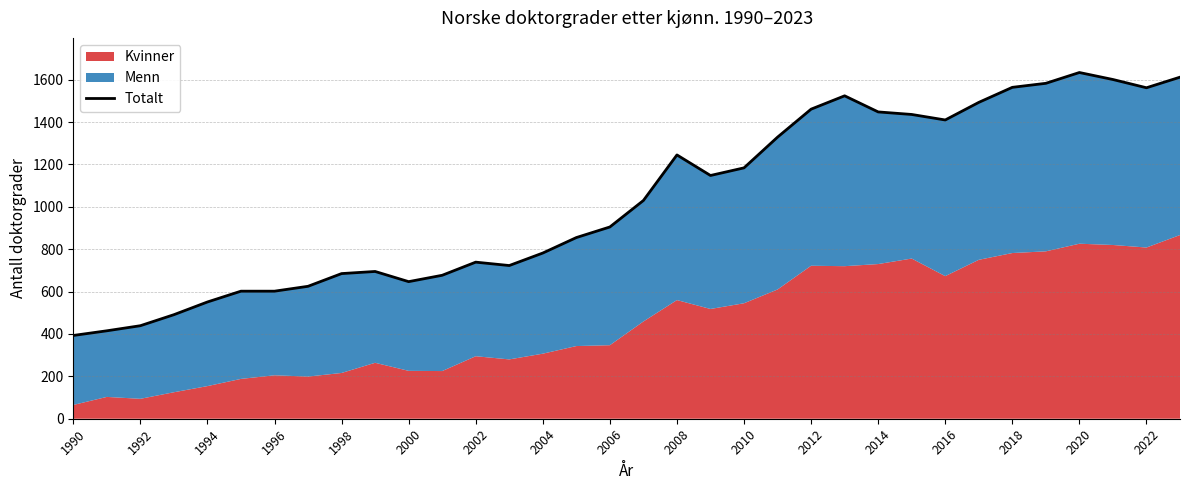

Is it true that the value at 1998 is 374?

False